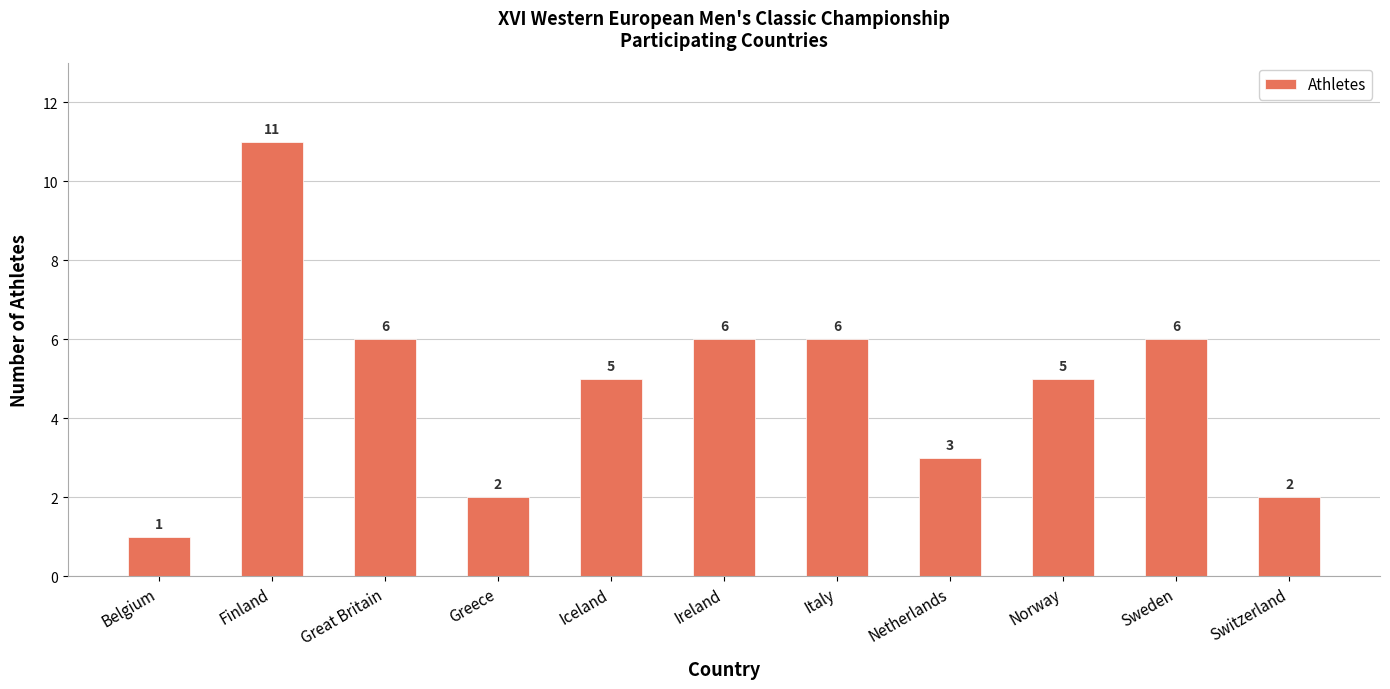

Reading left to right, list all the values displayed in this chart.

Belgium=1	Finland=11	Great Britain=6	Greece=2	Iceland=5	Ireland=6	Italy=6	Netherlands=3	Norway=5	Sweden=6	Switzerland=2